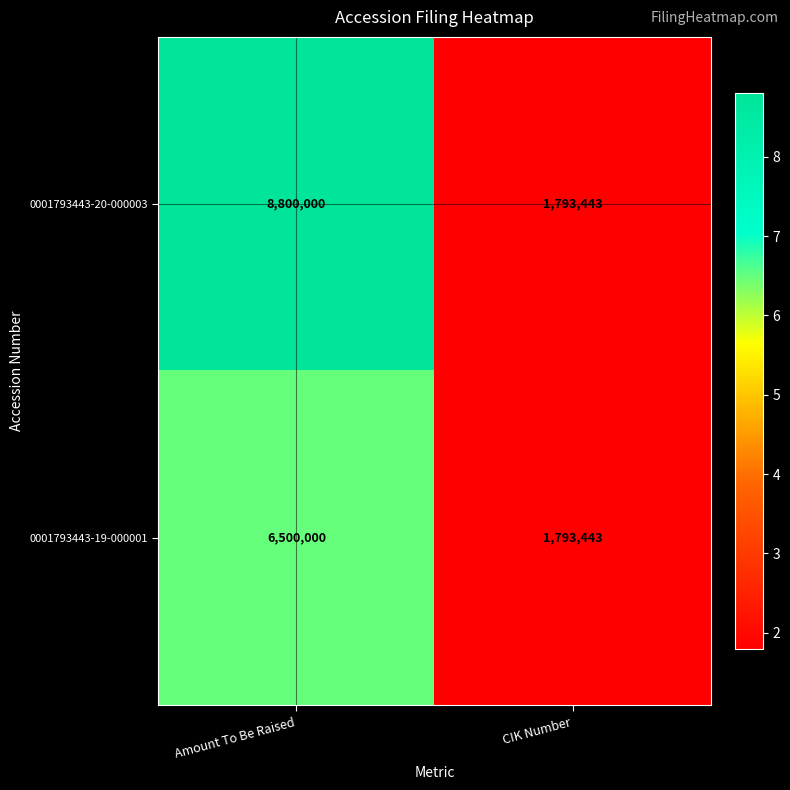

What is the minimum value shown in the chart?

1793443